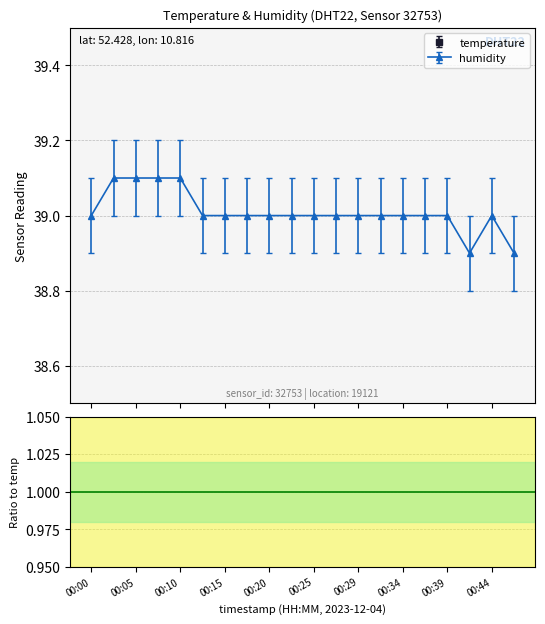

How many distinct data groups are displayed?

1